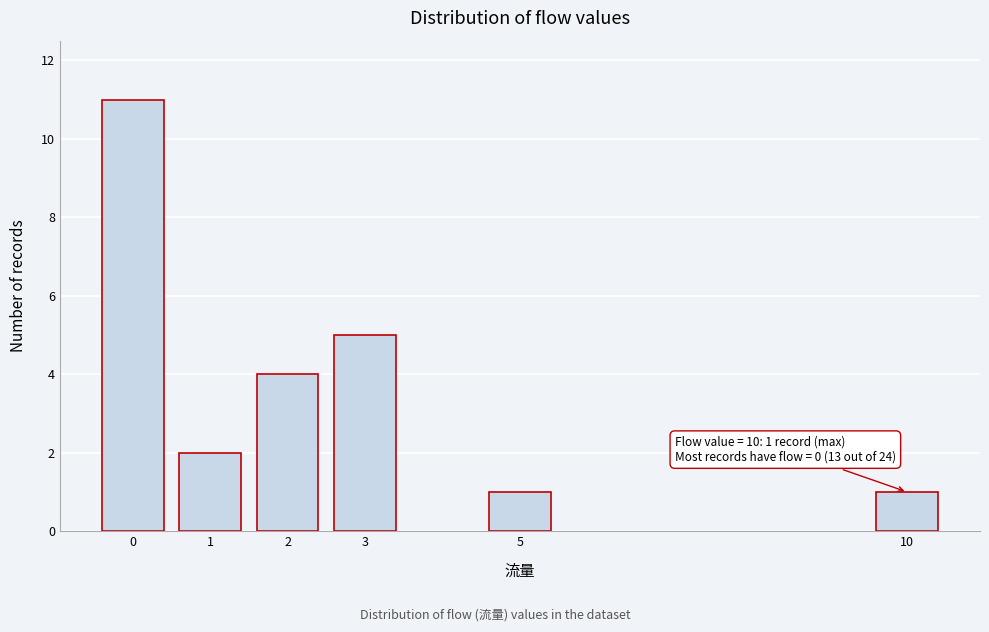

Reading right to left, transcribe all the data shown in this chart.

1	1	5	4	2	11